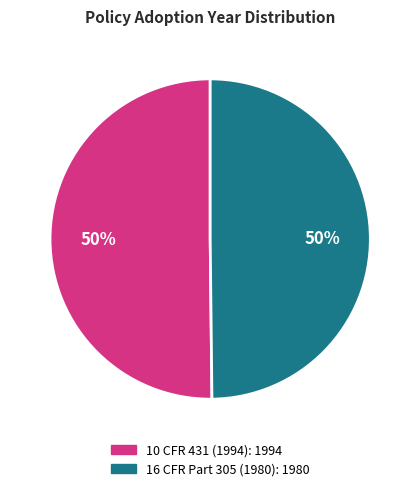

How many segments does this pie chart have?

2